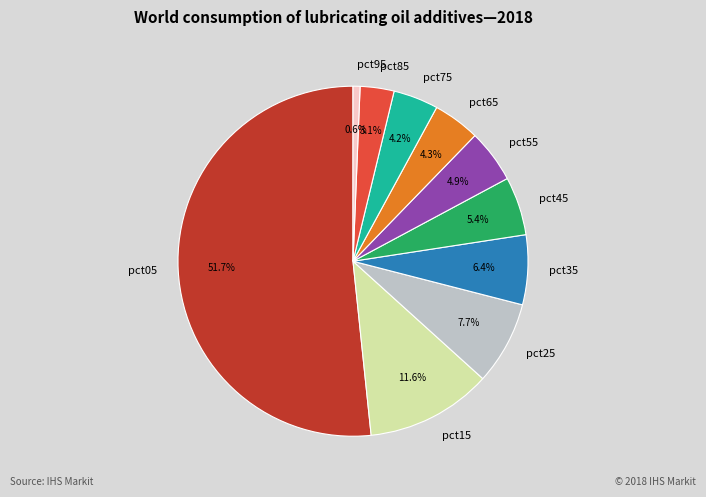

To the nearest percent, what is the difference between the largest and smallest slice percentages?

51%